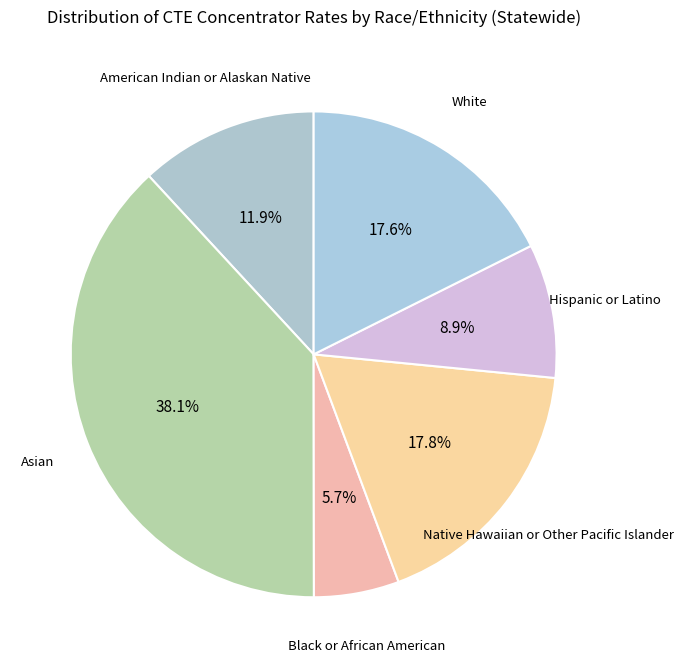

Which category has the smallest portion of the pie?

Black or African American